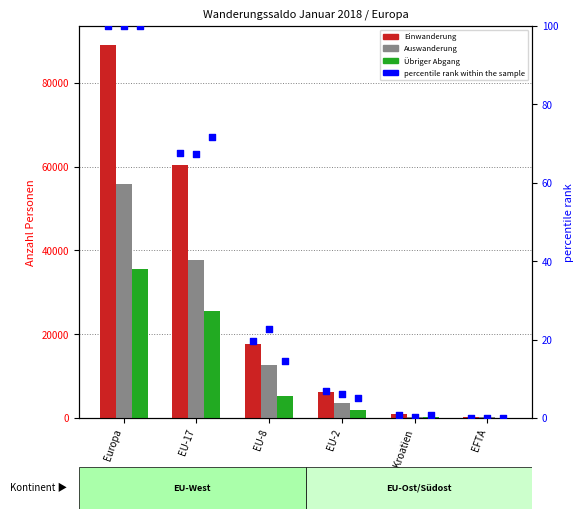

At which category is the sum across all series the highest?

Europa